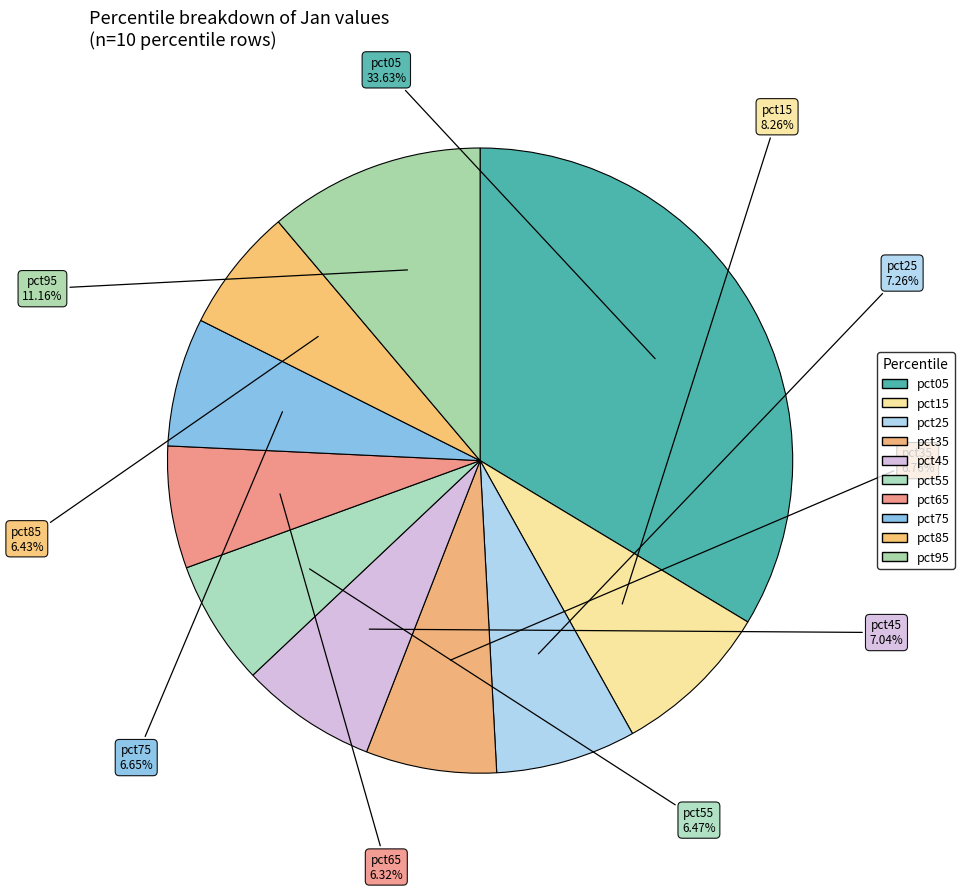

Is there a majority slice in this chart?

No